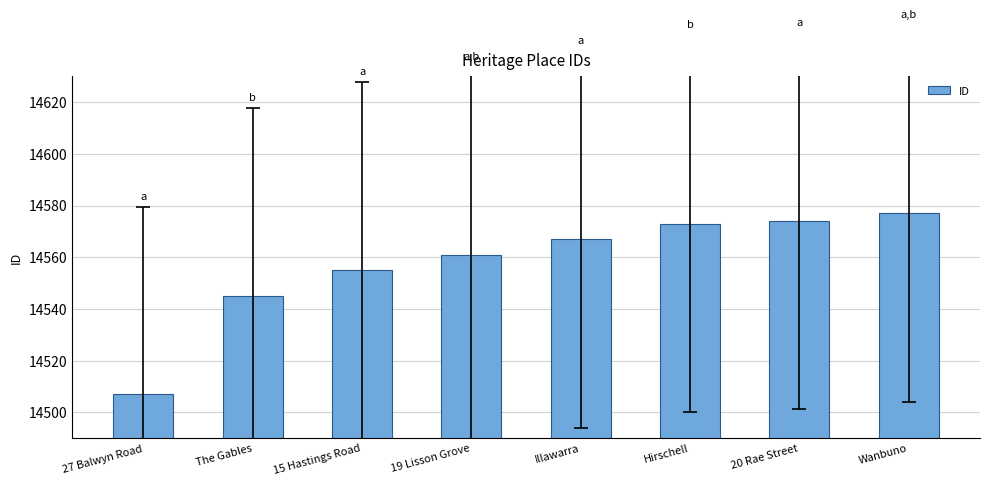

Reading left to right, transcribe all the data shown in this chart.

27 Balwyn Road=14507	The Gables=14545	15 Hastings Road=14555	19 Lisson Grove=14561	Illawarra=14567	Hirschell=14573	20 Rae Street=14574	Wanbuno=14577